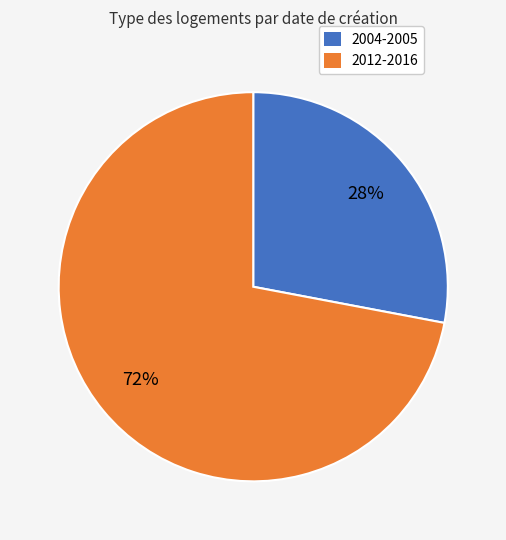

Does any single category account for the majority?

Yes